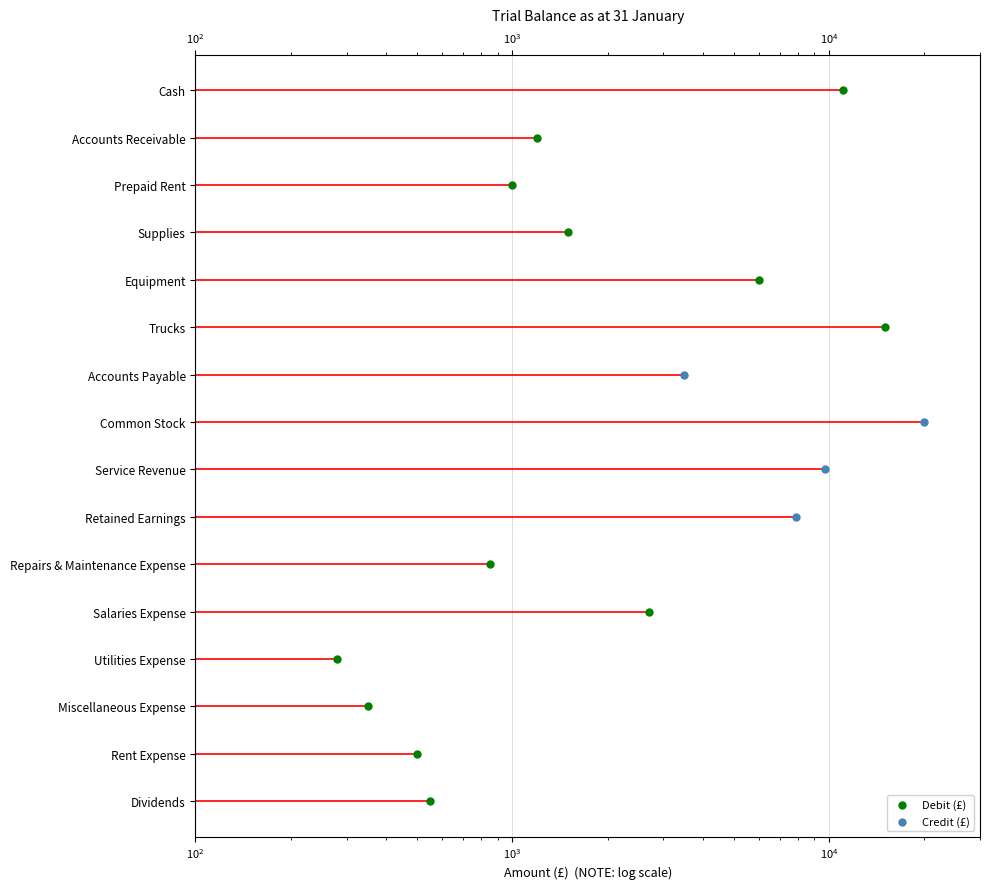

Is the value of Credit (£) at $\mathdefault{10^{1}}$ greater than the value of Debit (£) at 15?

No